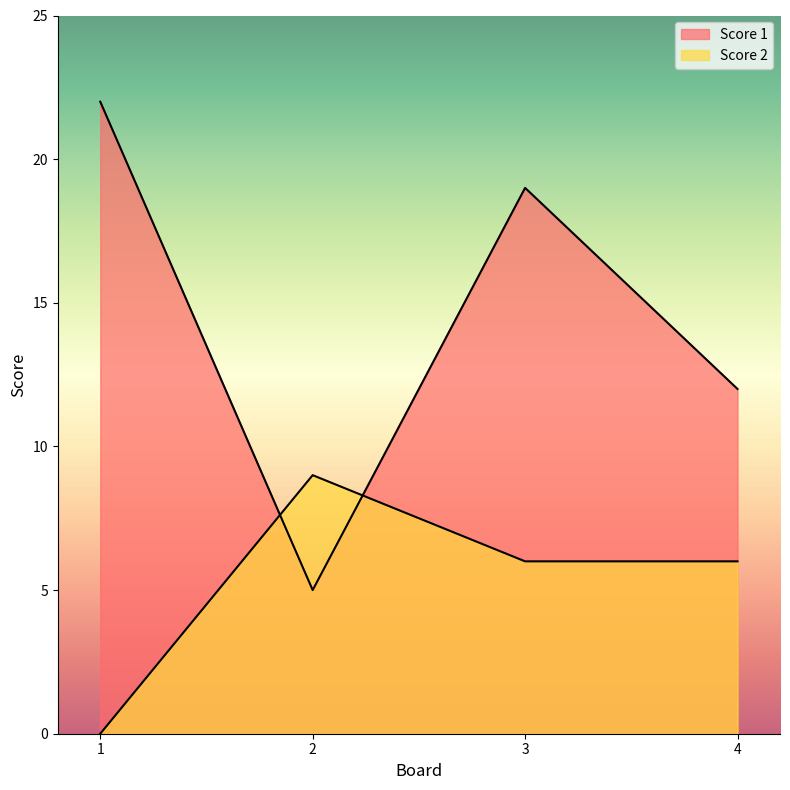

How many lines are shown in the chart?

2